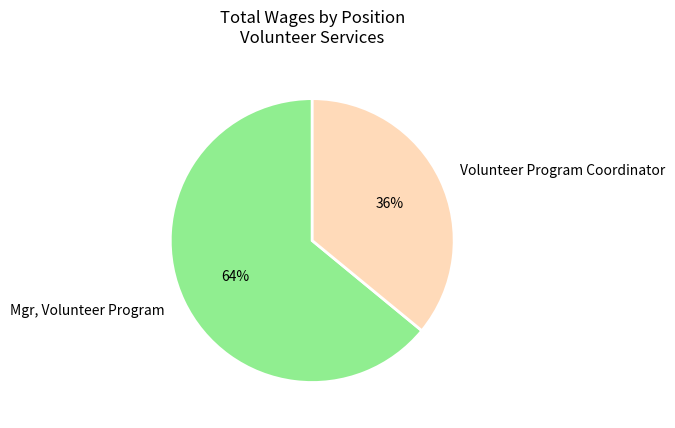

Which slice represents more than half of the pie?

Mgr, Volunteer Program